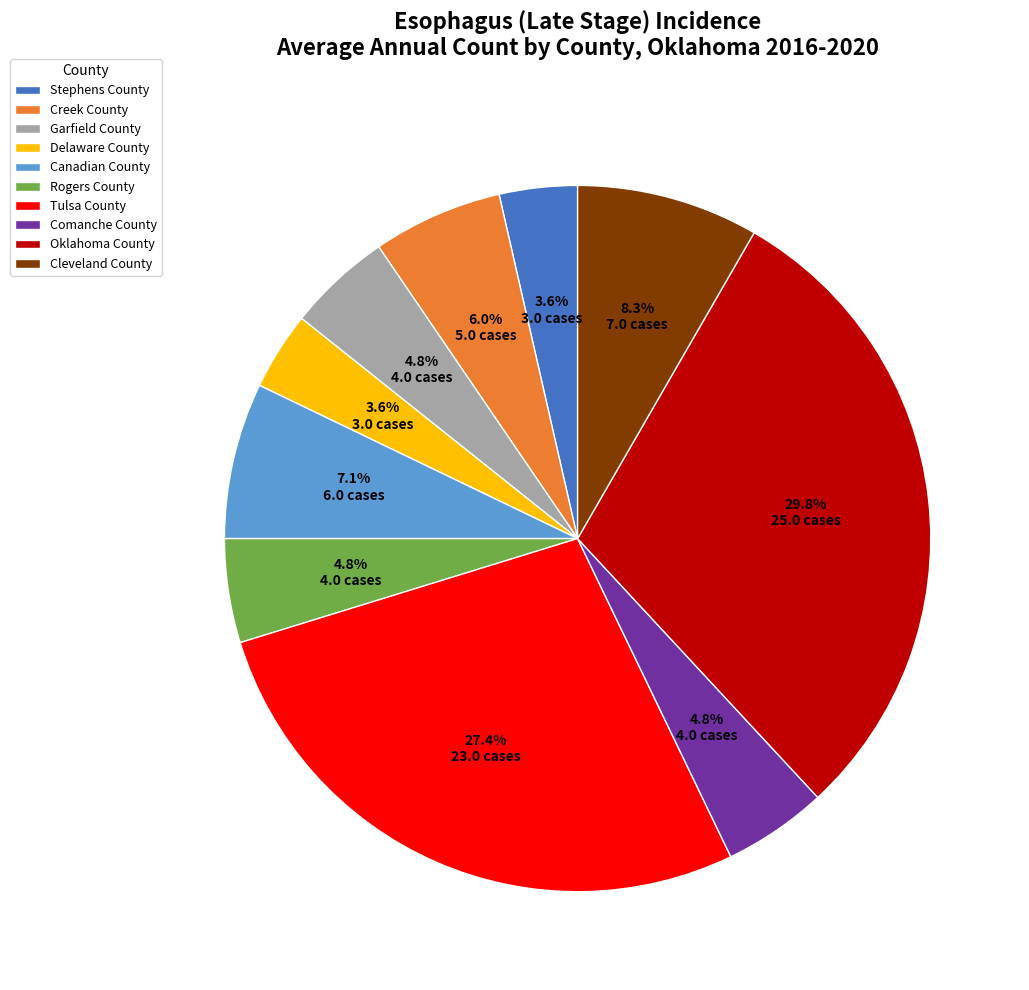

To the nearest percent, what is the combined percentage of Tulsa County and Comanche County?

32%